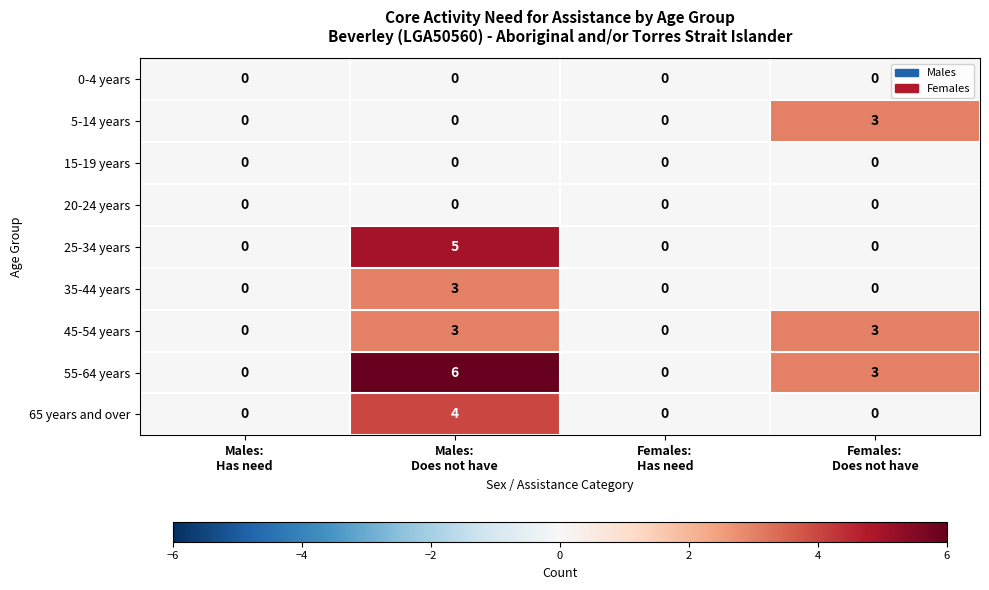

How many 35-44 years values are between 0 and 3?

4